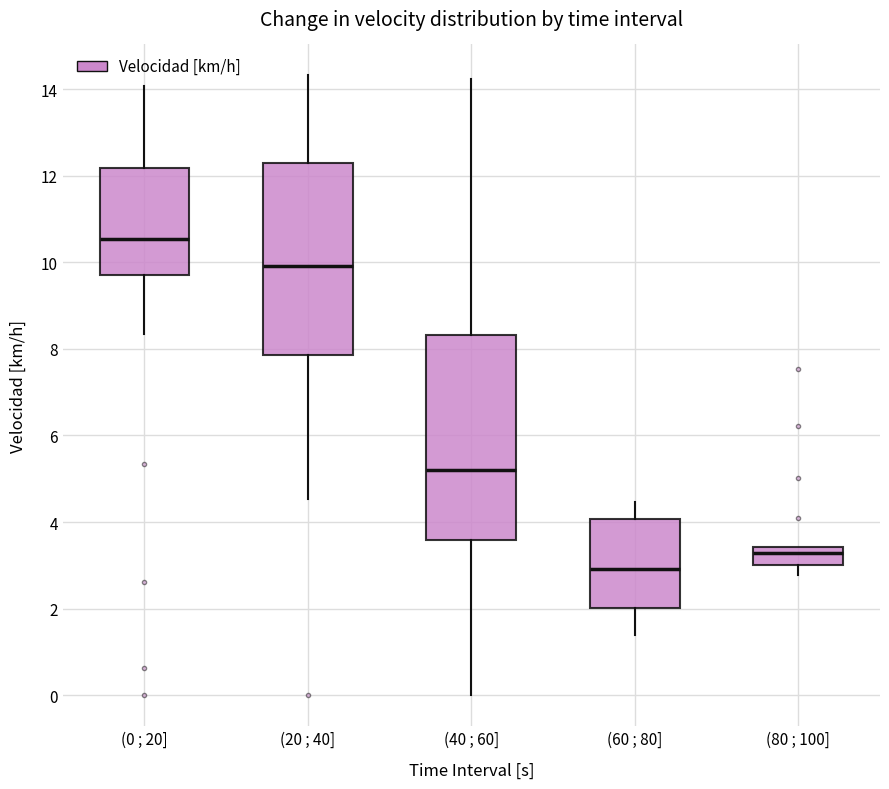

Reading left to right, transcribe this box plot: for each box, give where its median line is, the range the box spans, and where its two whiskers end, as read against the y-axis. The values are not printed on the chart, so give them approximately, as read against the axis.

(0 ; 20]: median 10.6, box 9.8 to 12.2, whiskers 8.4 to 14.0
(20 ; 40]: median 10.0, box 7.8 to 12.4, whiskers 4.6 to 14.4
(40 ; 60]: median 5.2, box 3.6 to 8.4, whiskers 0.0 to 14.2
(60 ; 80]: median 3.0, box 2.0 to 4.0, whiskers 1.4 to 4.4
(80 ; 100]: median 3.2, box 3.0 to 3.4, whiskers 2.8 to 3.4